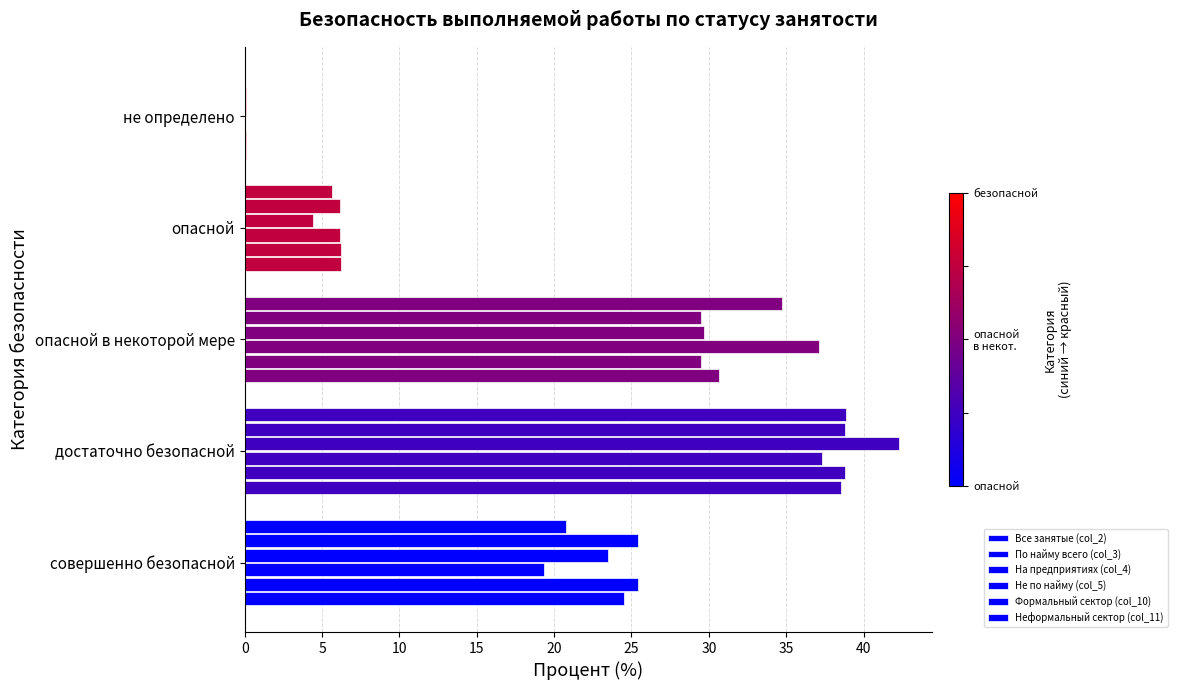

How many data points does each series have?

5